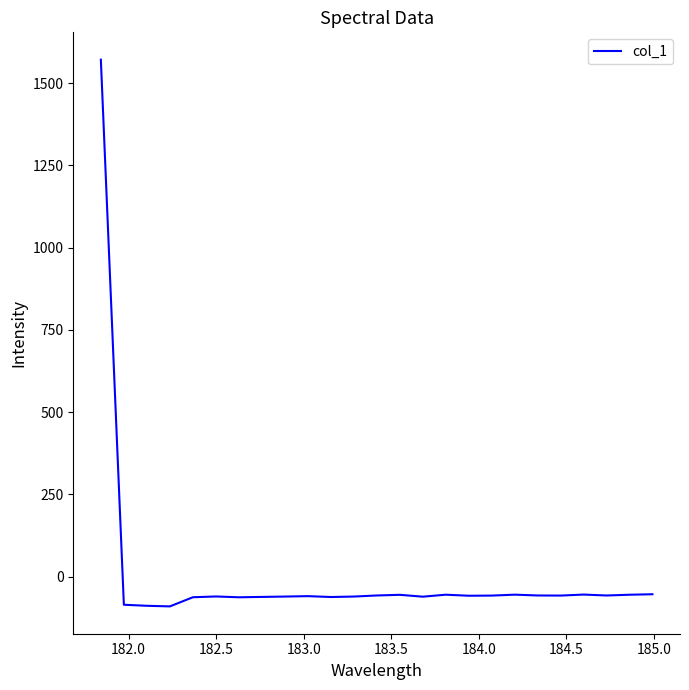

What is the difference between the maximum and minimum values?

1661.8